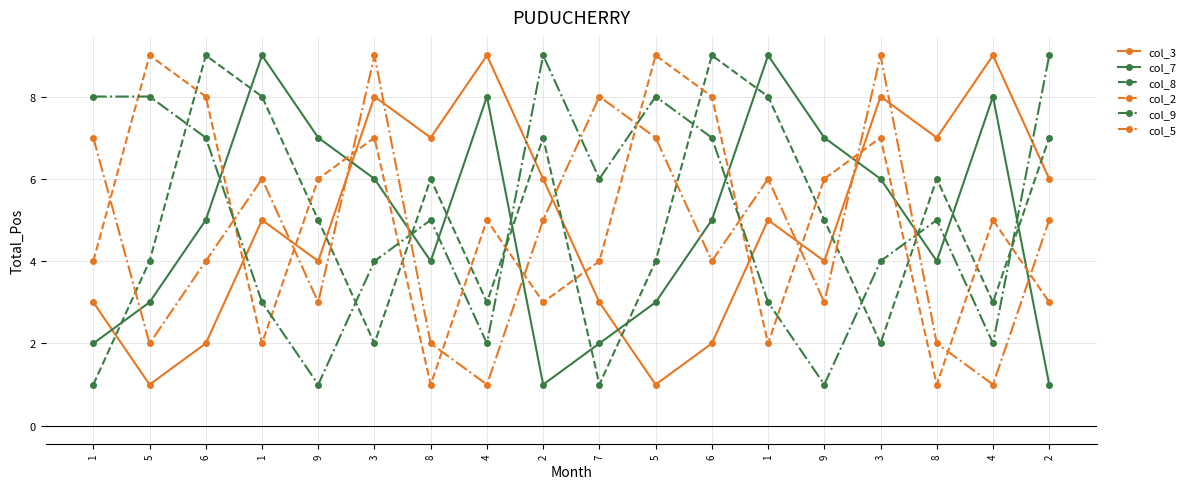

How many lines are shown in the chart?

6